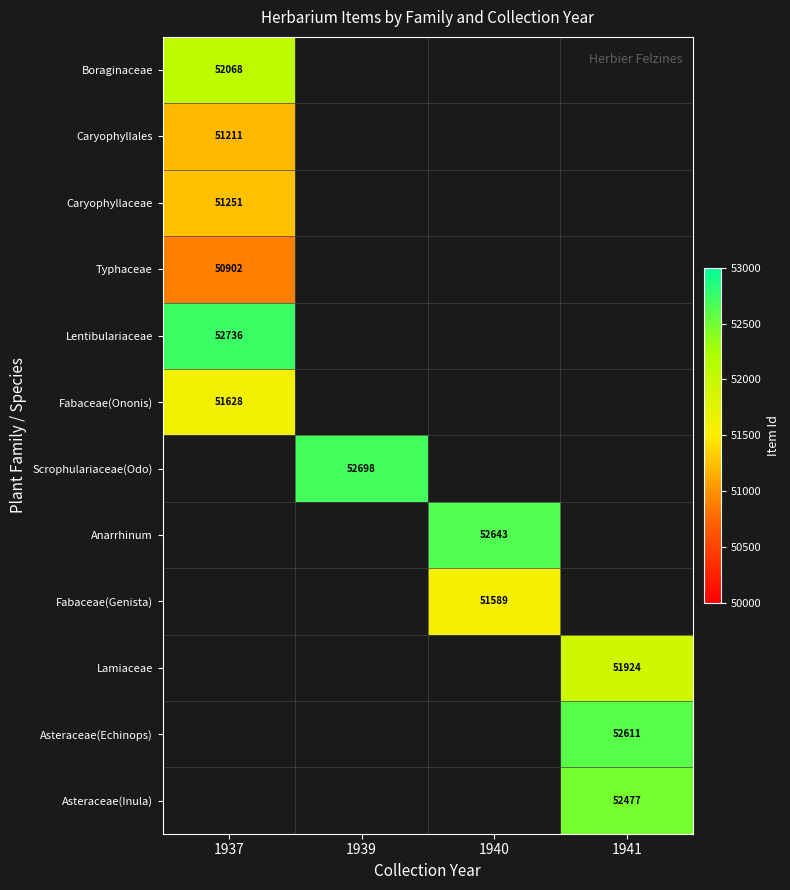

At how many categories does at least one series exceed 52665?

2